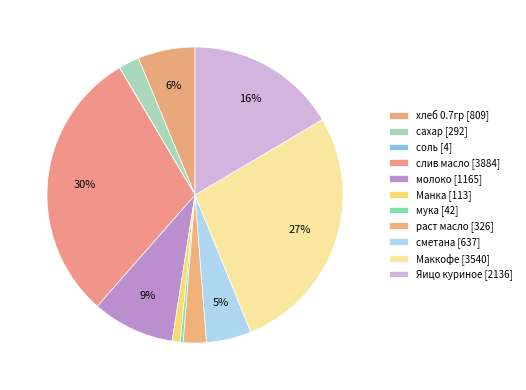

Is there a majority slice in this chart?

No